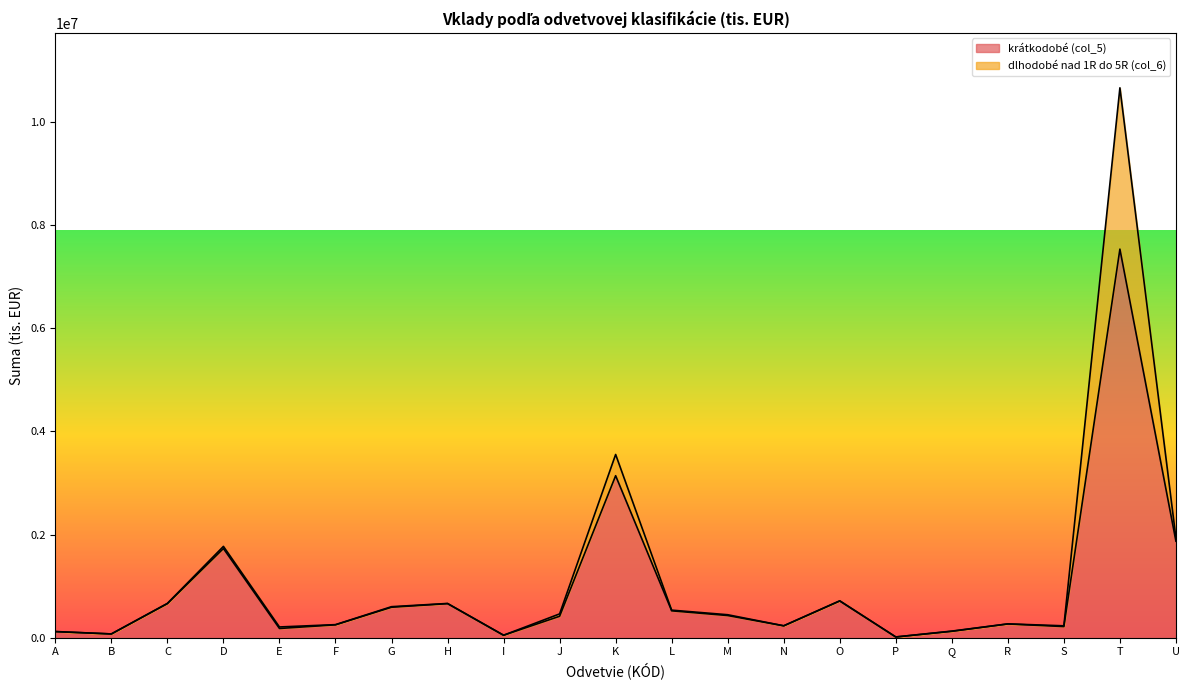

Reading left to right, what are all the values shown in this chart?

117278	72655	659822	1728920	178495	249517	590492	659962	47240	415372	3140377	521049	429625	229948	711141	13744	123555	266299	215637	7532662	1870842